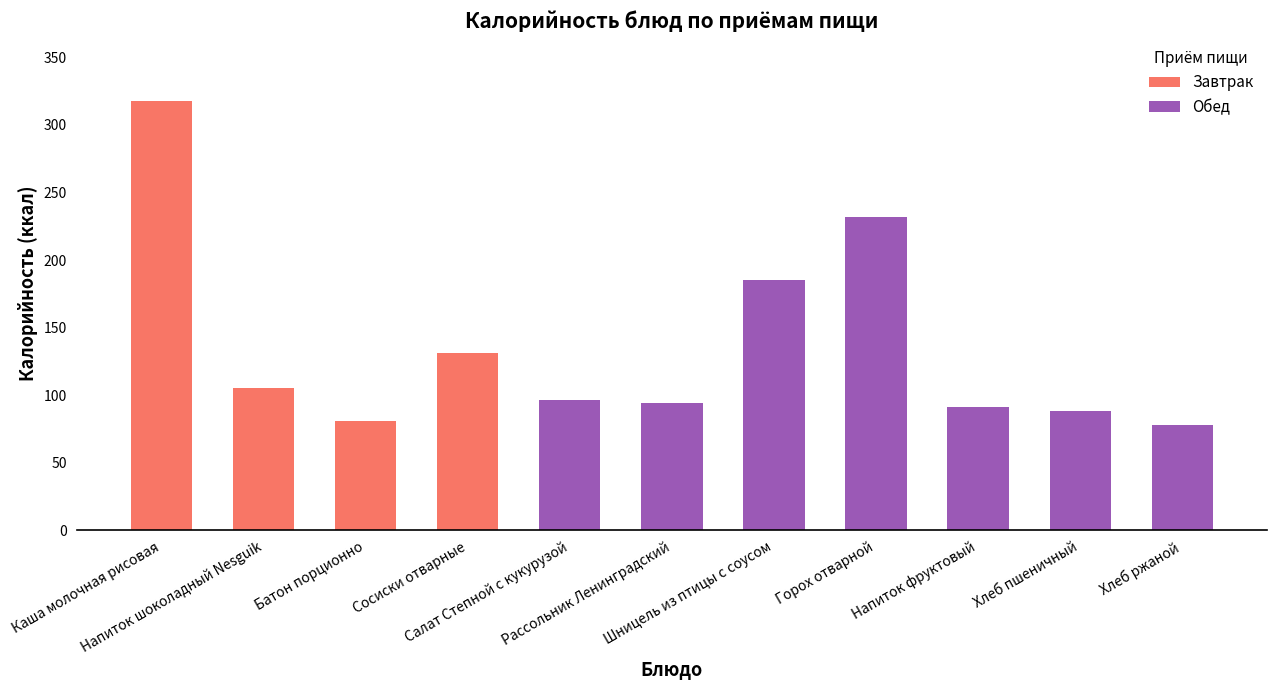

What is the sum of all Завтрак values?

635.0